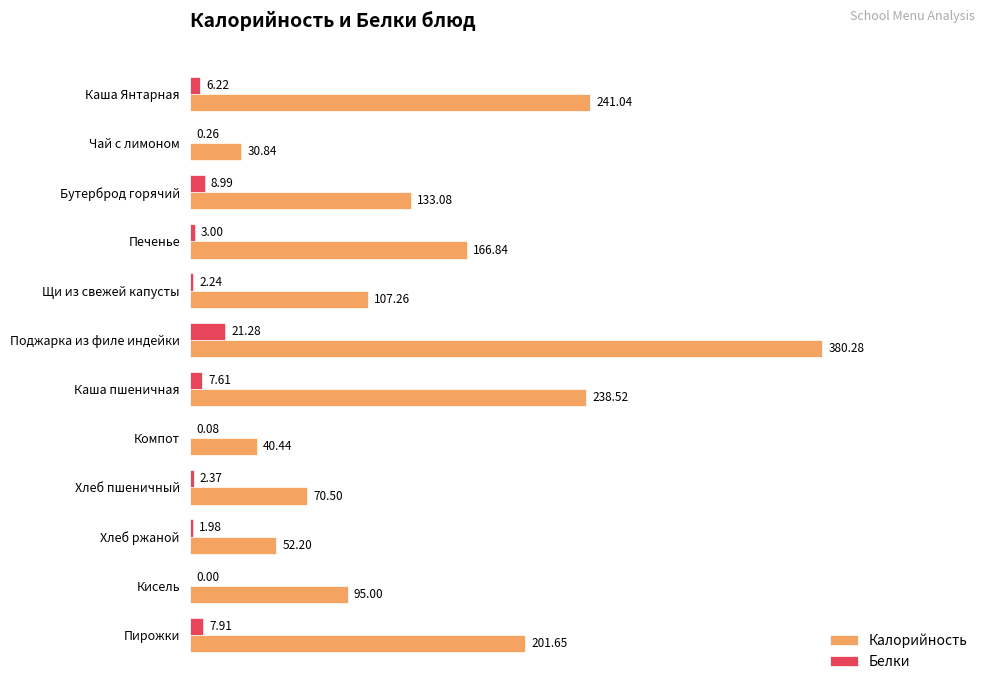

How many data points does each series have?

12